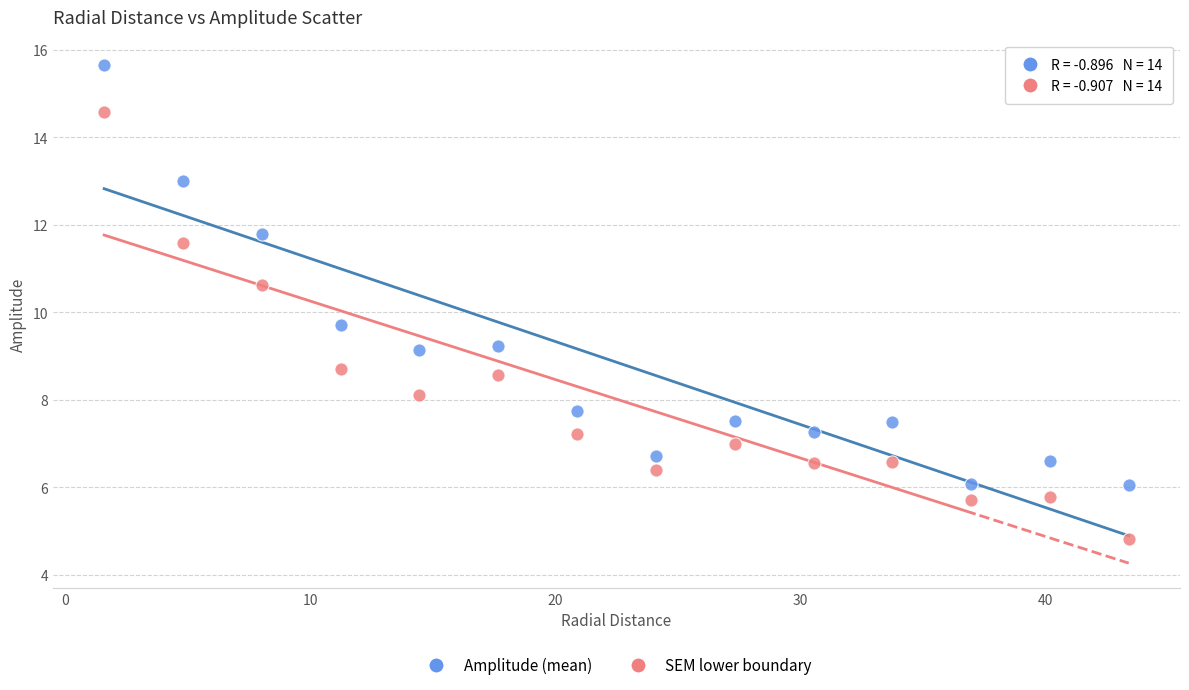

In the Amplitude (mean) series, what Y value is closest to 10?

9.7